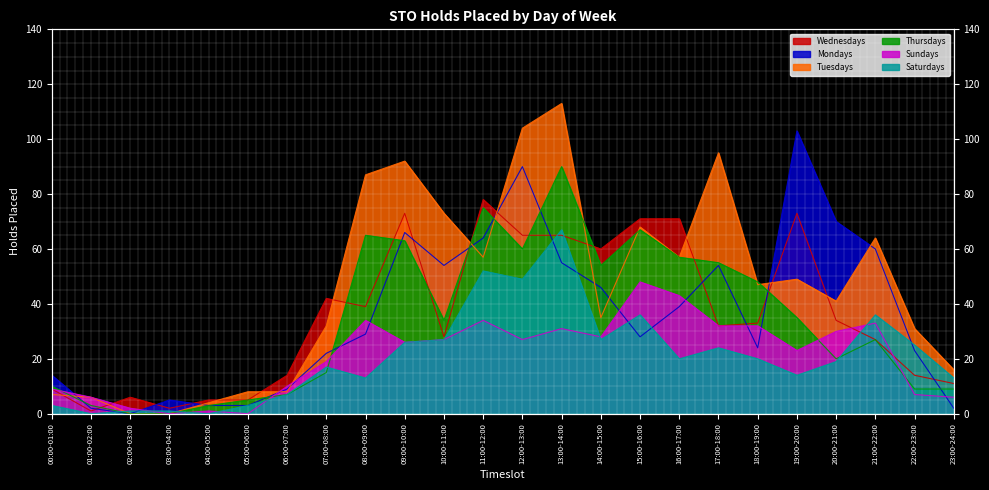

The Saturdays series shows 24 at 07:00-08:00. True or false?

False